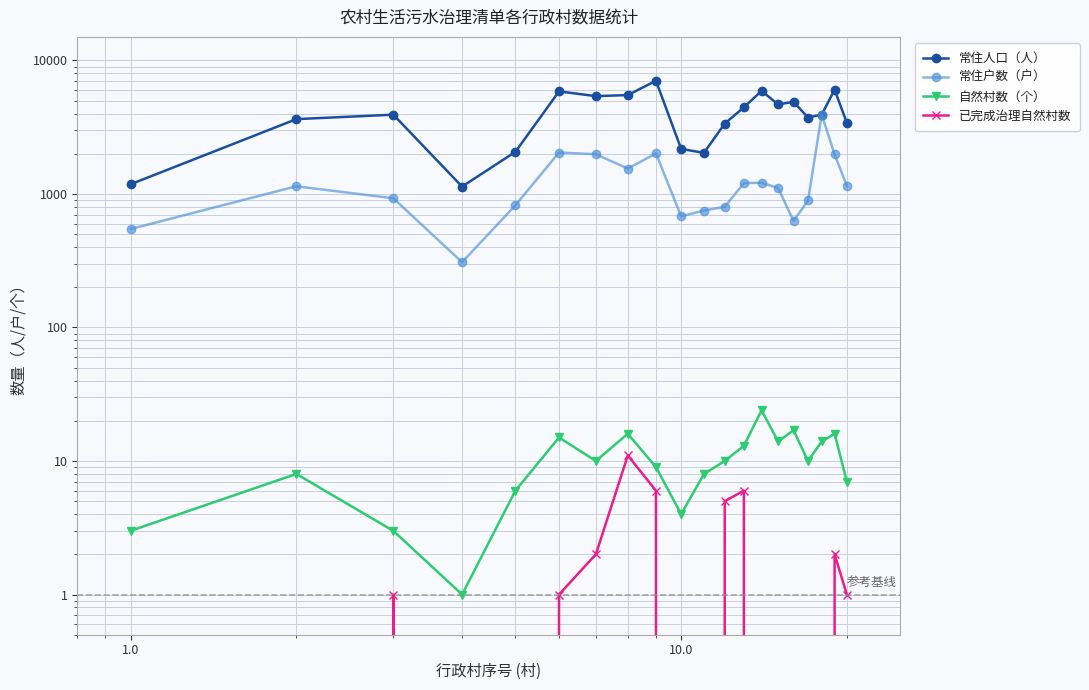

How many series are shown in this chart?

4